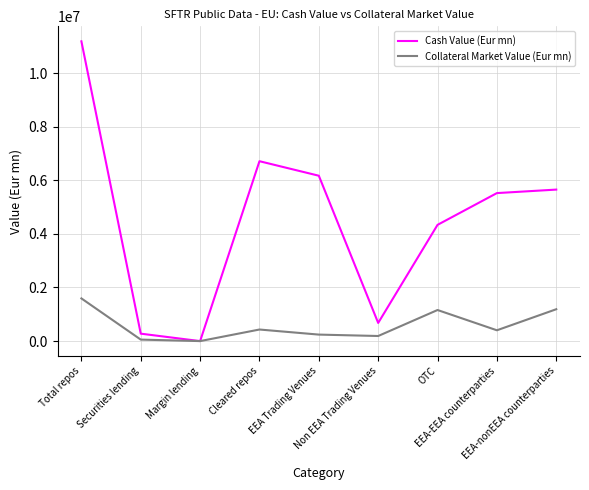

Which series has the largest total across all categories?

Cash Value (Eur mn)